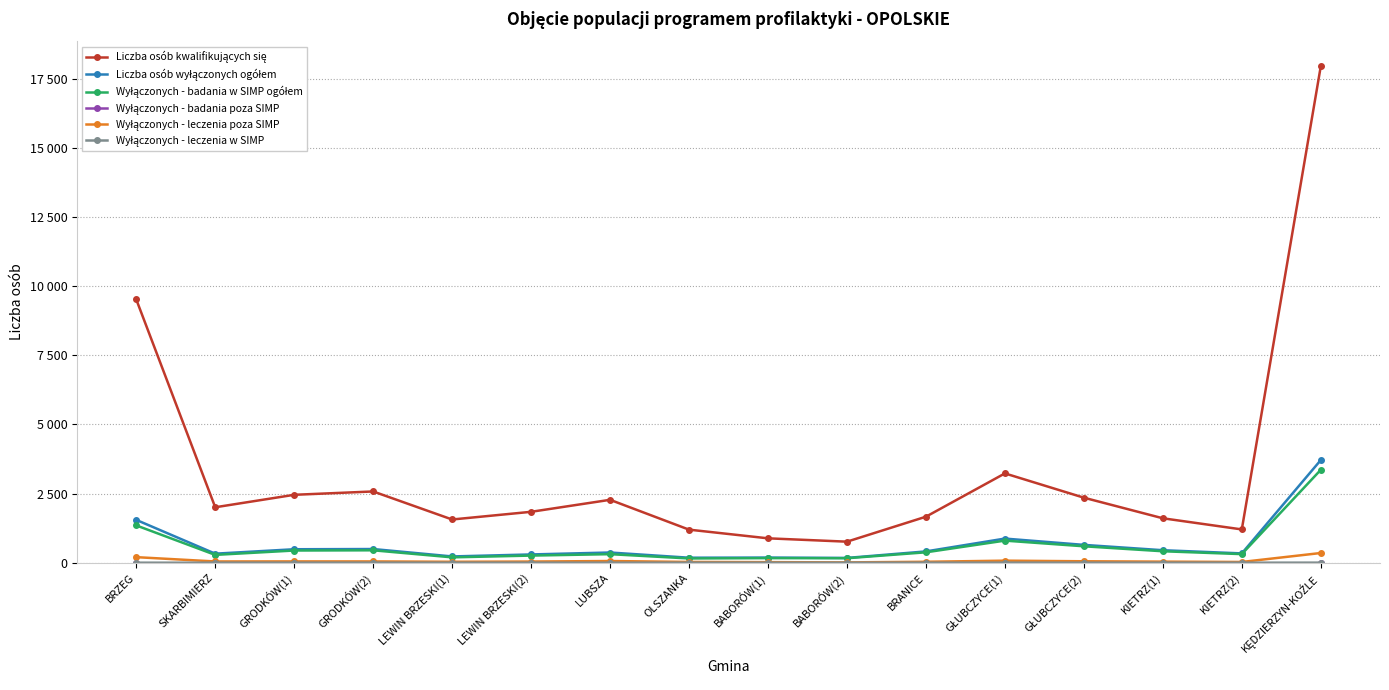

Between BRZEG and BABORÓW(2), which series saw the biggest shift?

Liczba osób kwalifikujących się